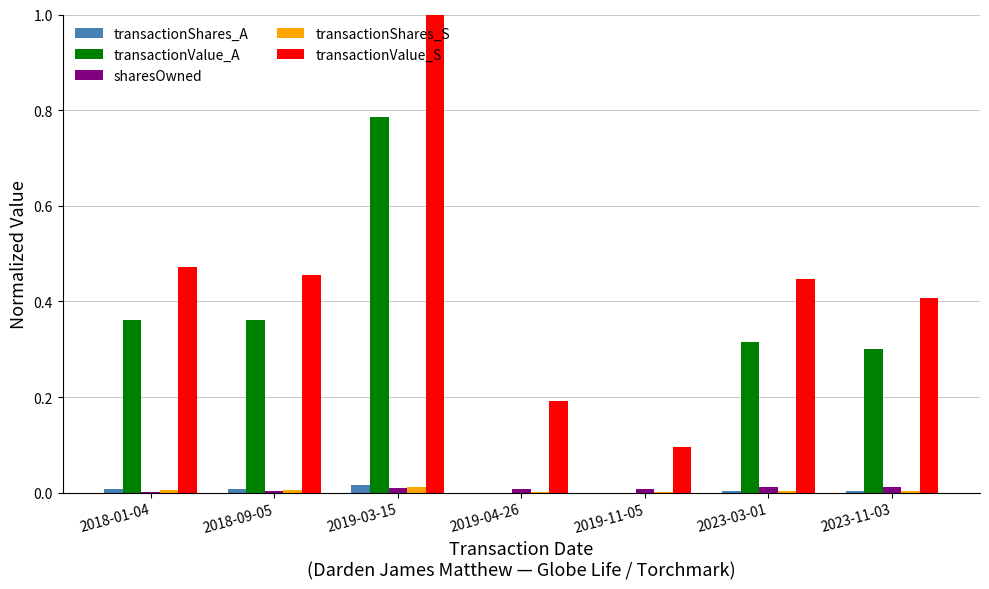

What is the greatest value displayed?

1.0